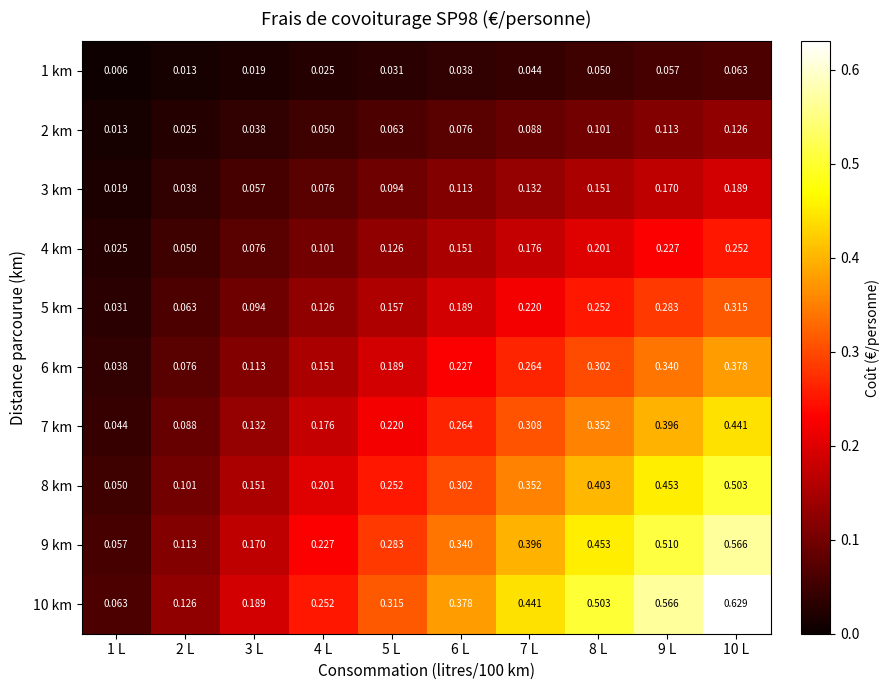

Is the value of 7 km at 7 L greater than the value of 2 km at 4 L?

Yes